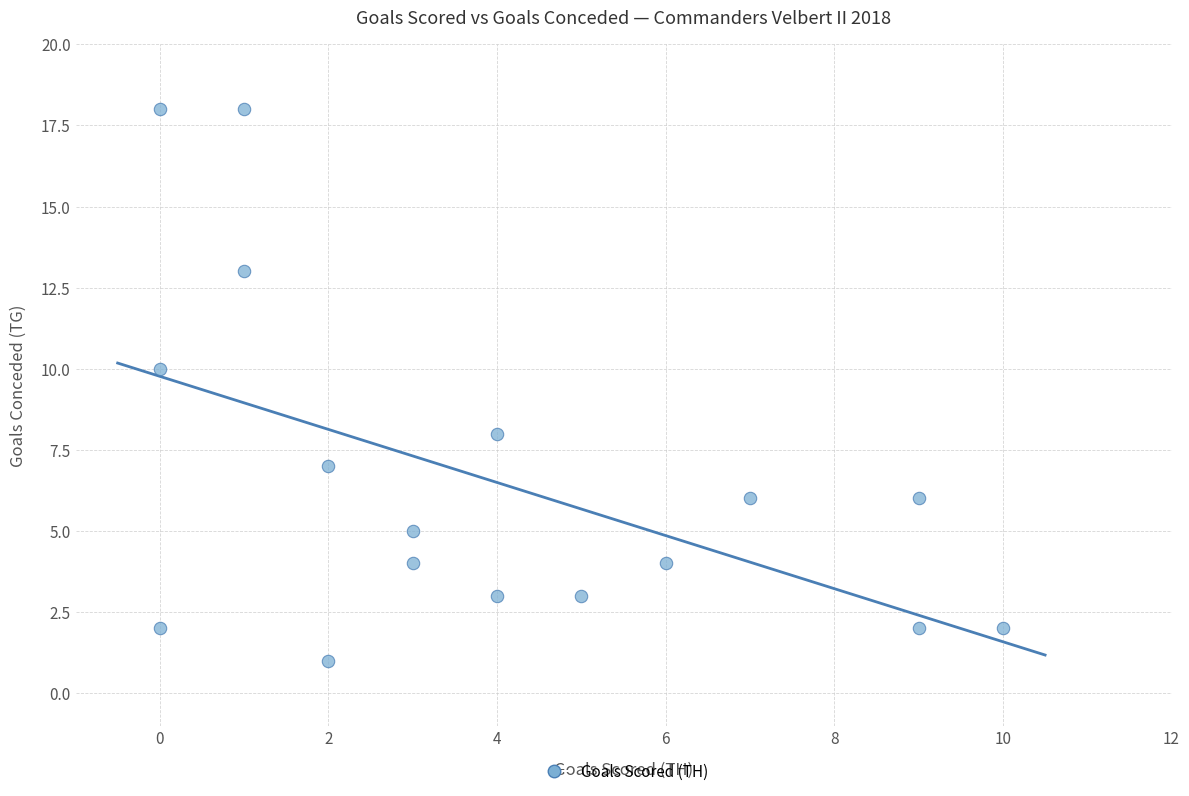

What is the range of X values (max minus min)?

10